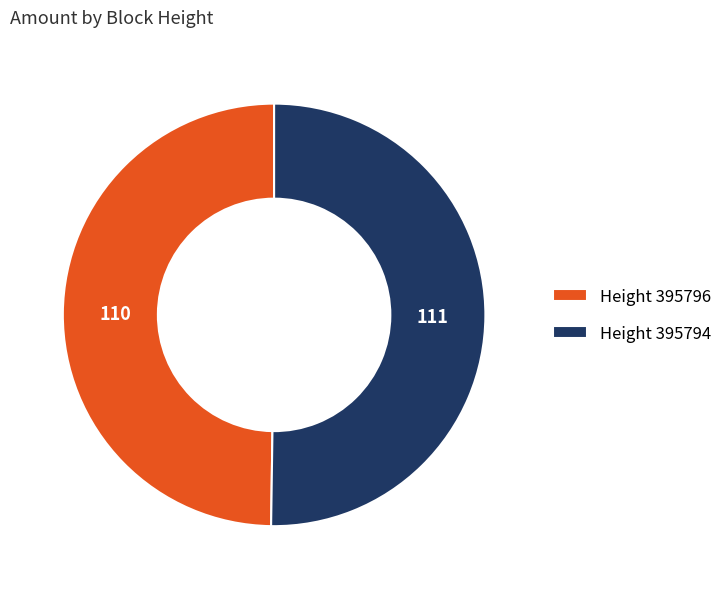

True or false: Height 395796 accounts for 50% of the total.

True